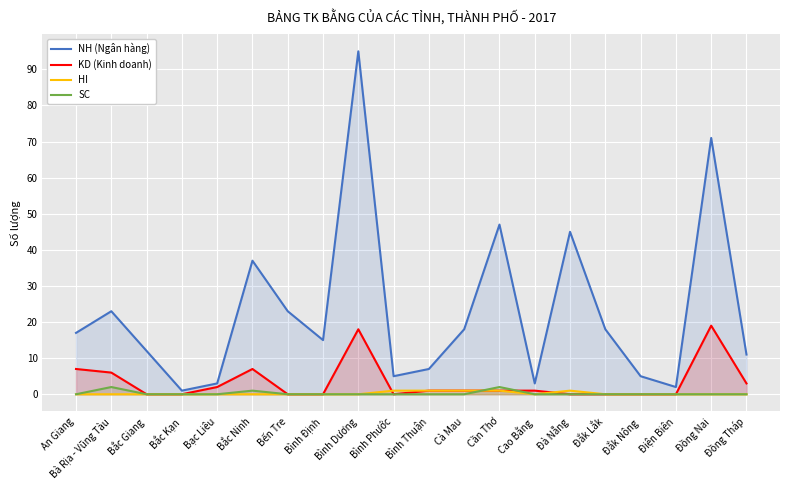

Rank the series at Cần Thơ from highest to lowest value.

NH (Ngân hàng), SC, KD (Kinh doanh), HI